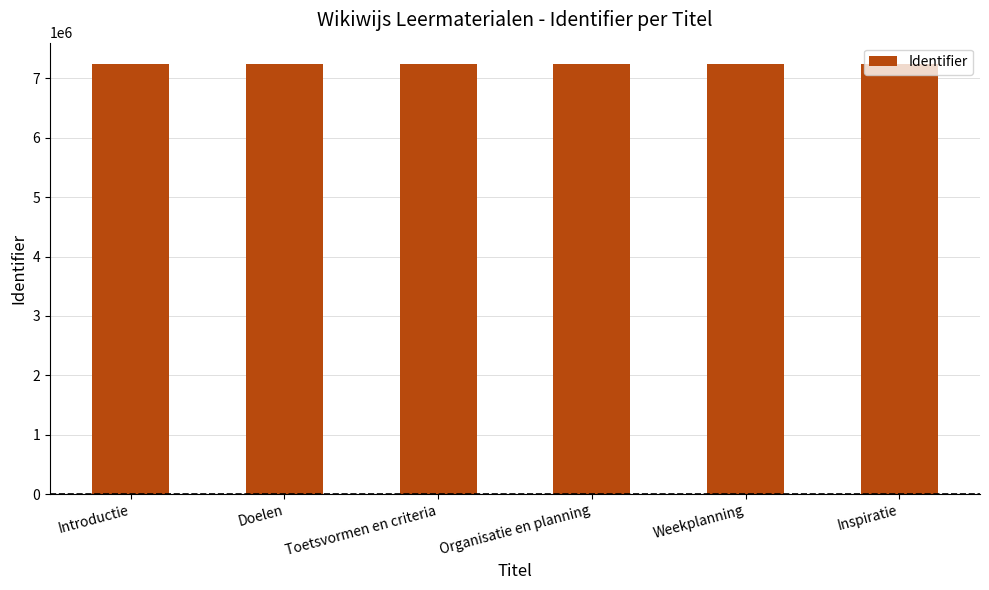

What is the value of the 6th bar from the left?

7239201